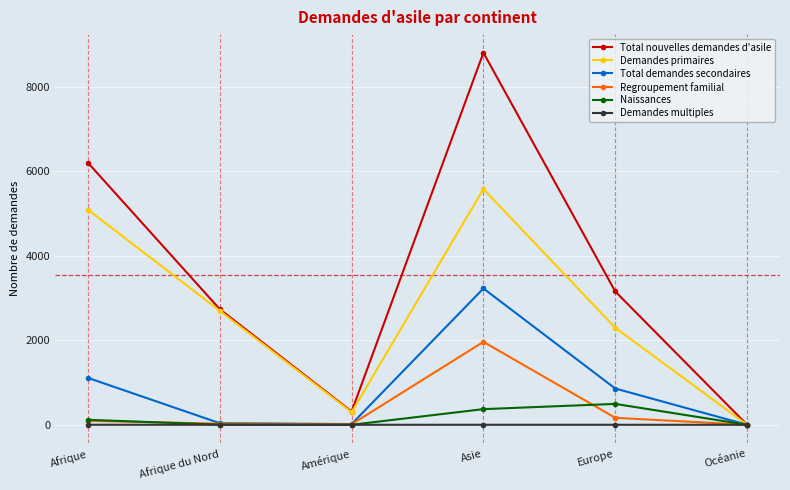

Which series changed the most between Afrique and Amérique?

Total nouvelles demandes d'asile